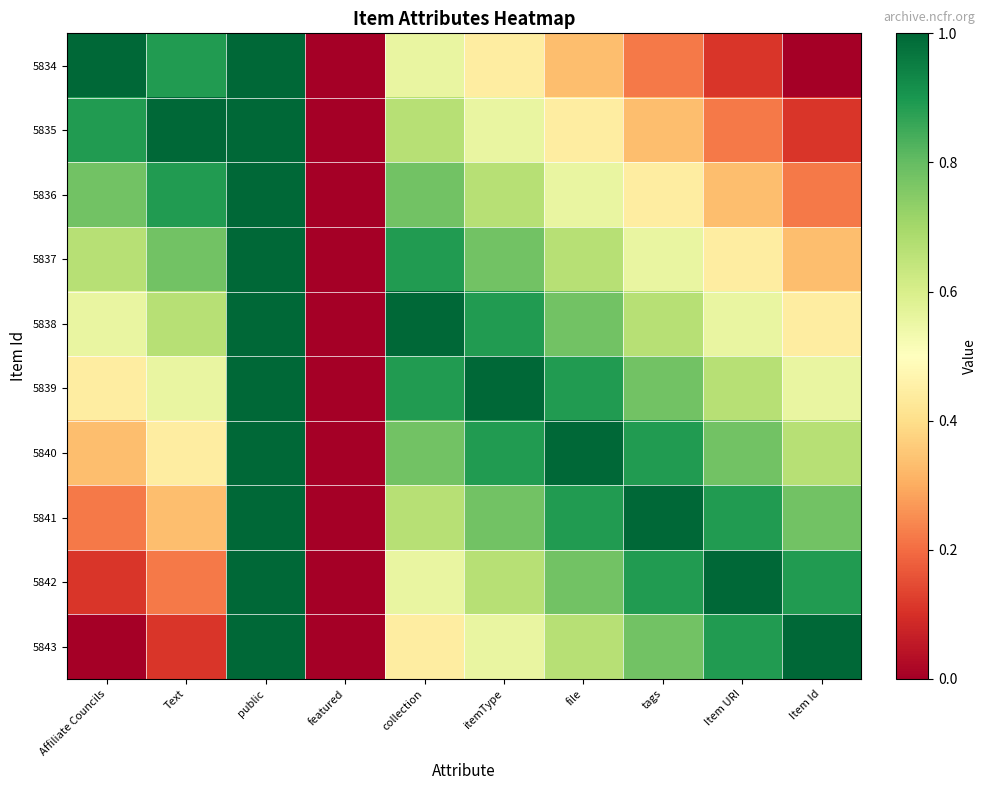

Which series has the largest range (max minus min)?

5834